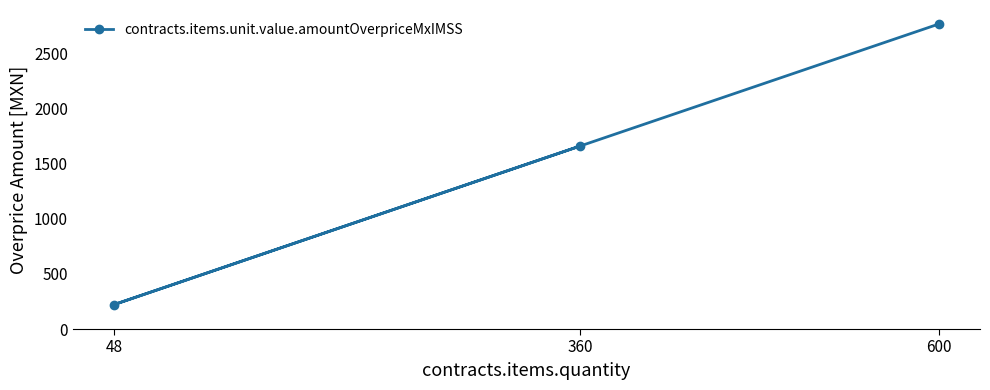

What is the value of the 3rd point from the left?

2766.7